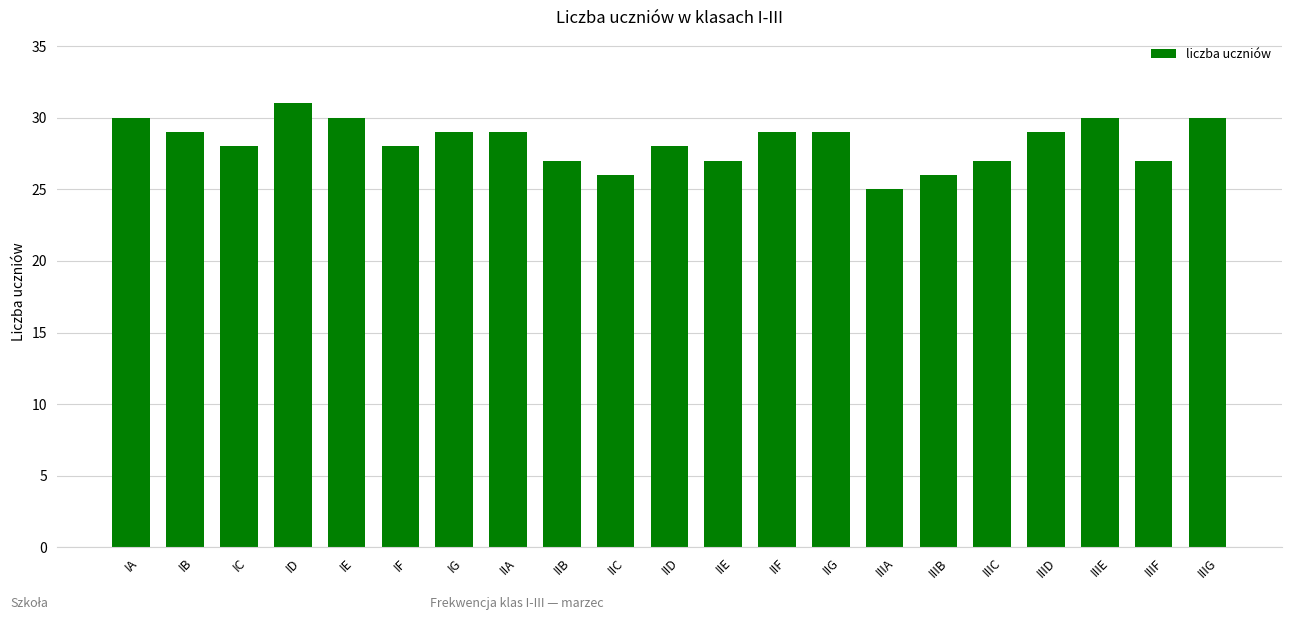

Are the bars horizontal?

No